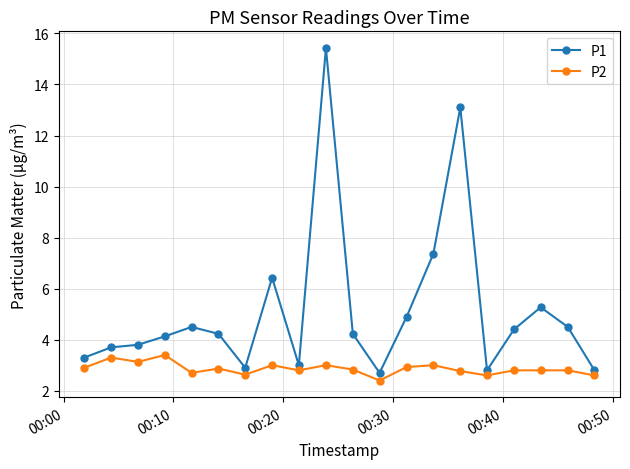

What is the sum of all P2 values?

57.3